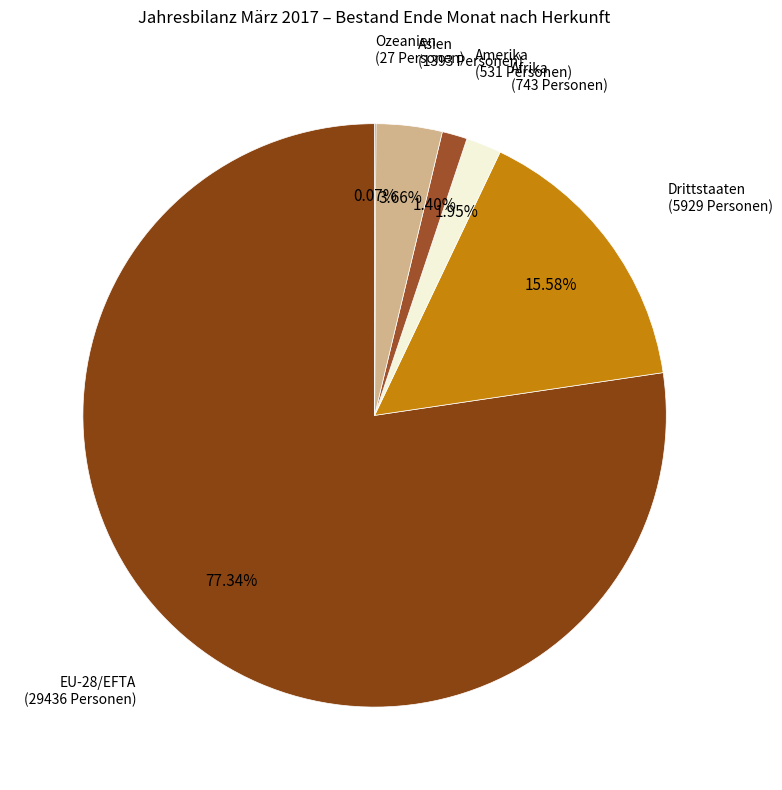

What is the smallest slice in the pie chart?

Ozeanien